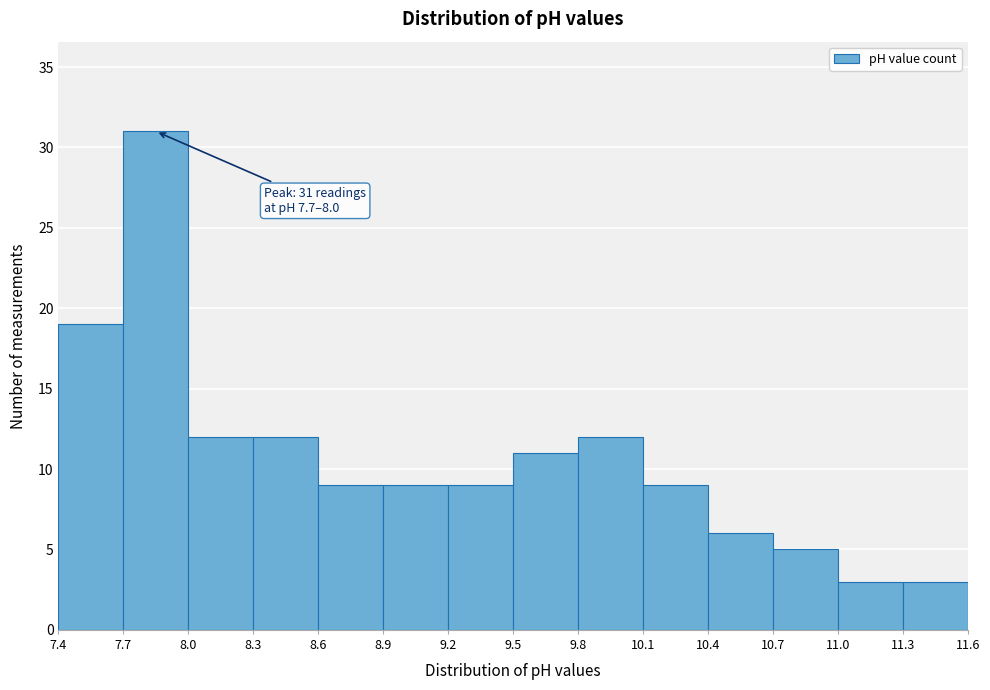

Which range on the x-axis has the tallest bar?

7.7 to 8.0